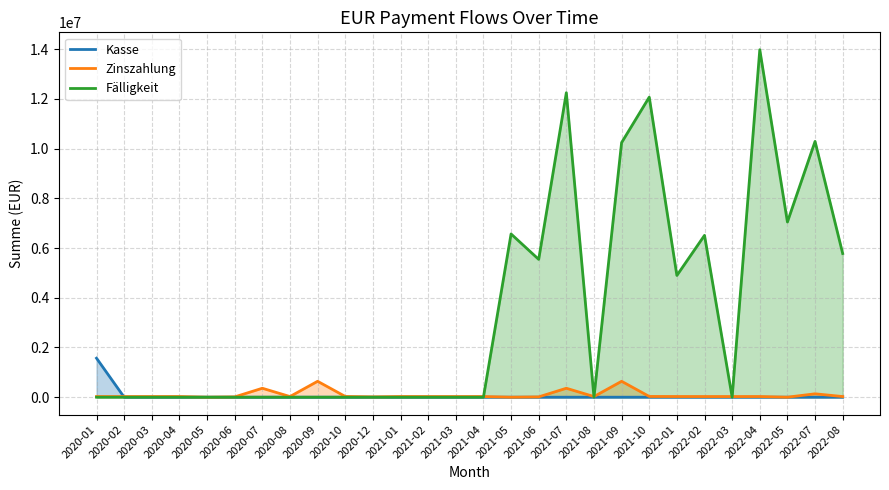

True or false: Fälligkeit has more than 1 points higher than both neighbors.

True